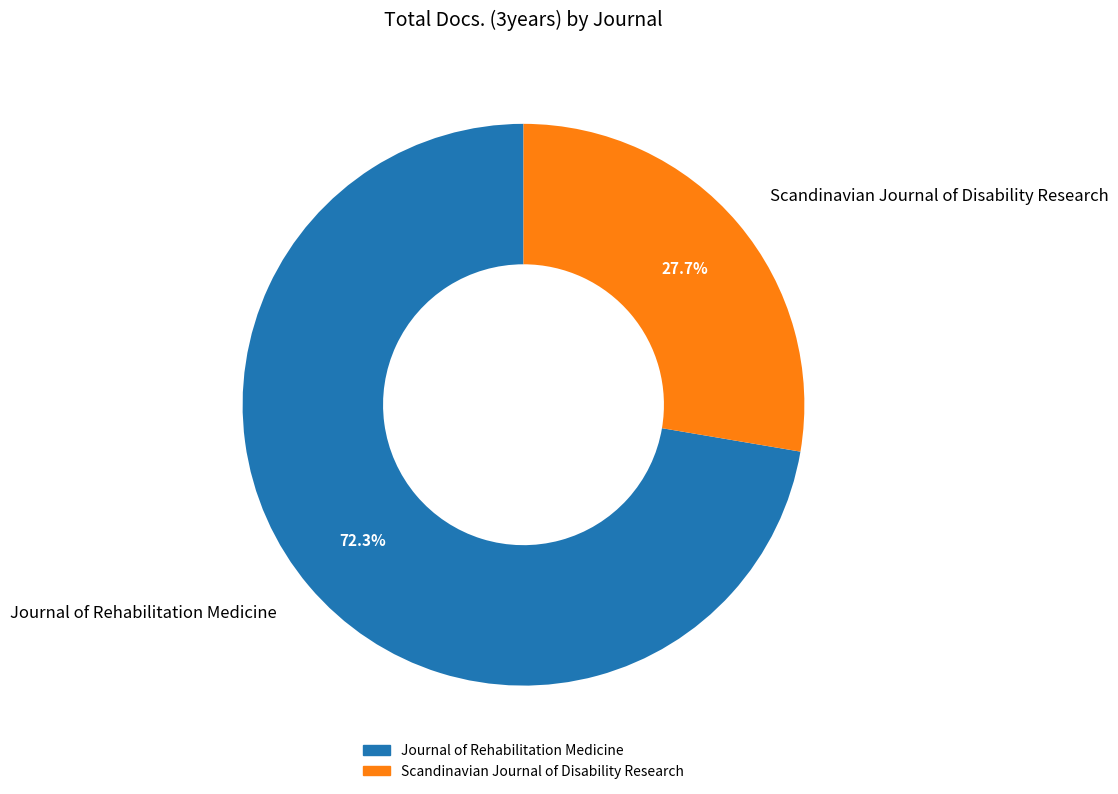

To the nearest percent, what is the difference between the Scandinavian Journal of Disability Research and Journal of Rehabilitation Medicine slice percentages?

45%